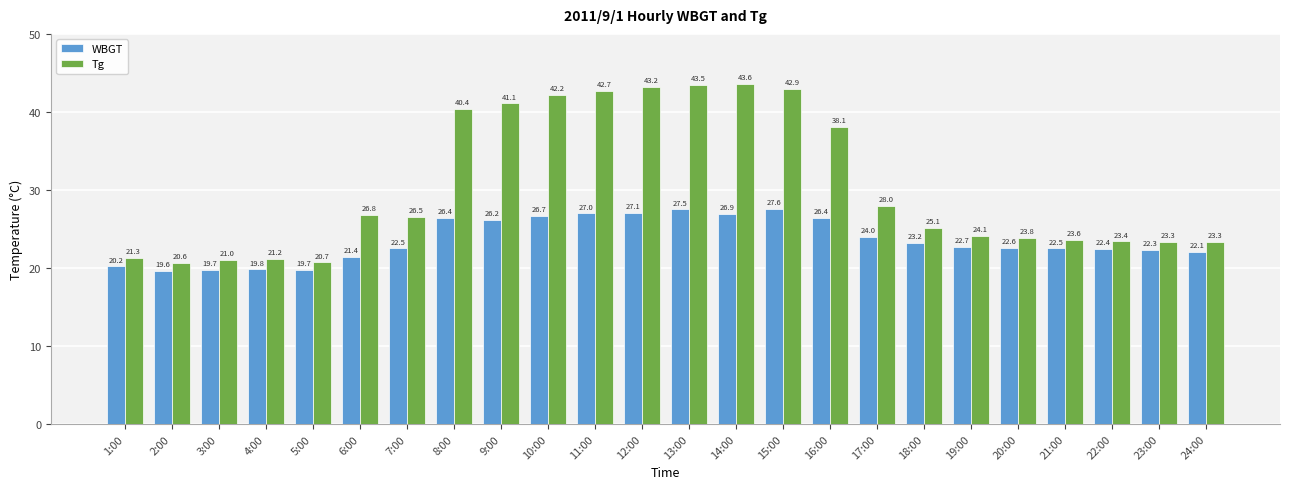

How many data points does each series have?

24